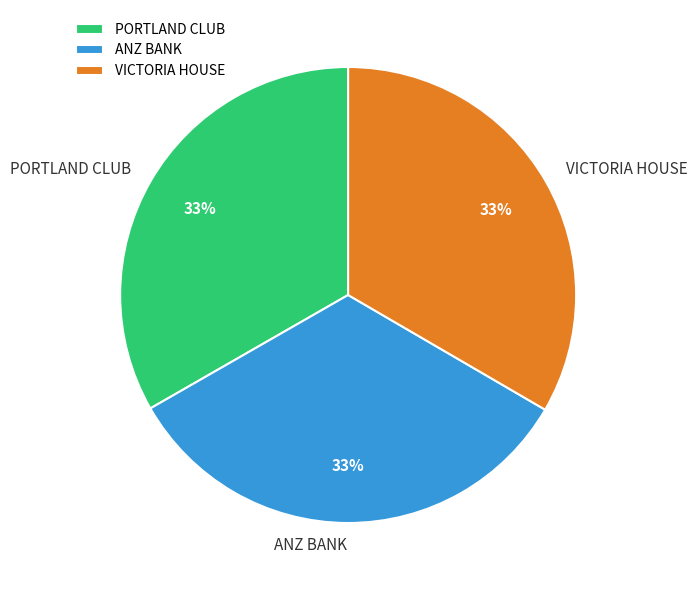

To the nearest percent, what portion does PORTLAND CLUB represent?

33%